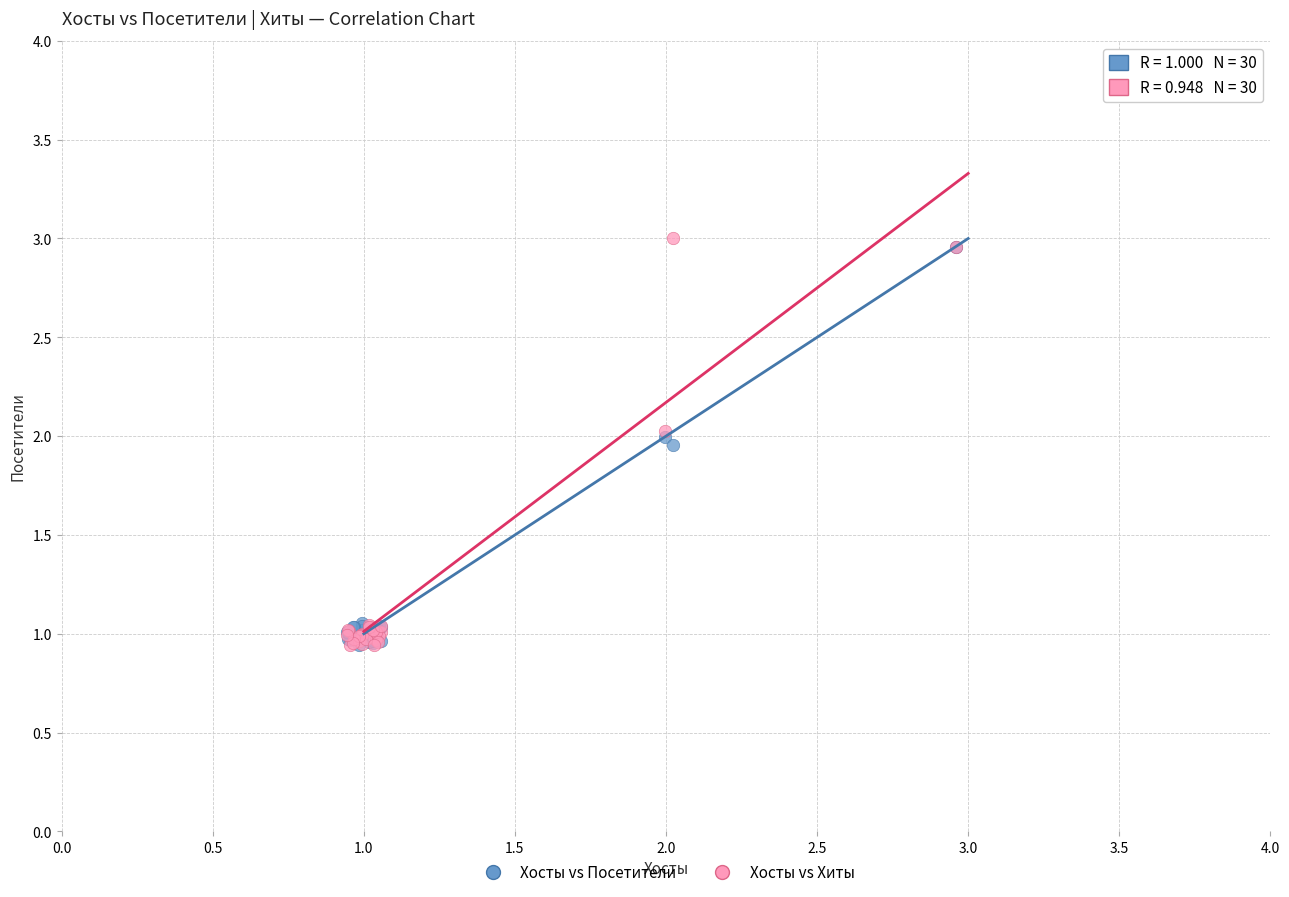

Which series has the largest Y range (max minus min)?

Хосты vs Хиты